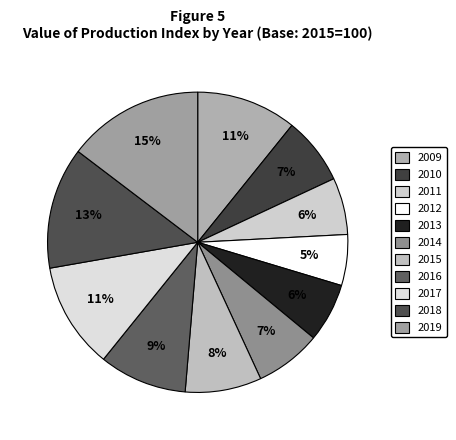

Is the sum of 2009 and 2018 greater than half?

No